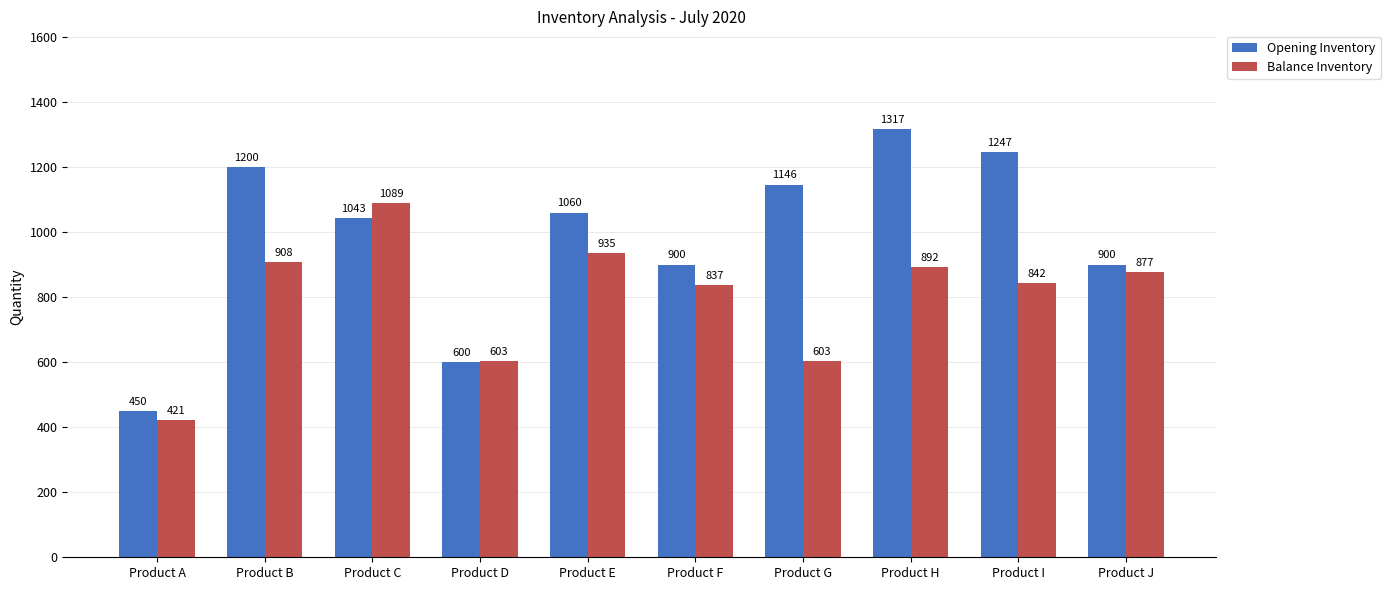

What is the maximum value shown in the chart?

1317